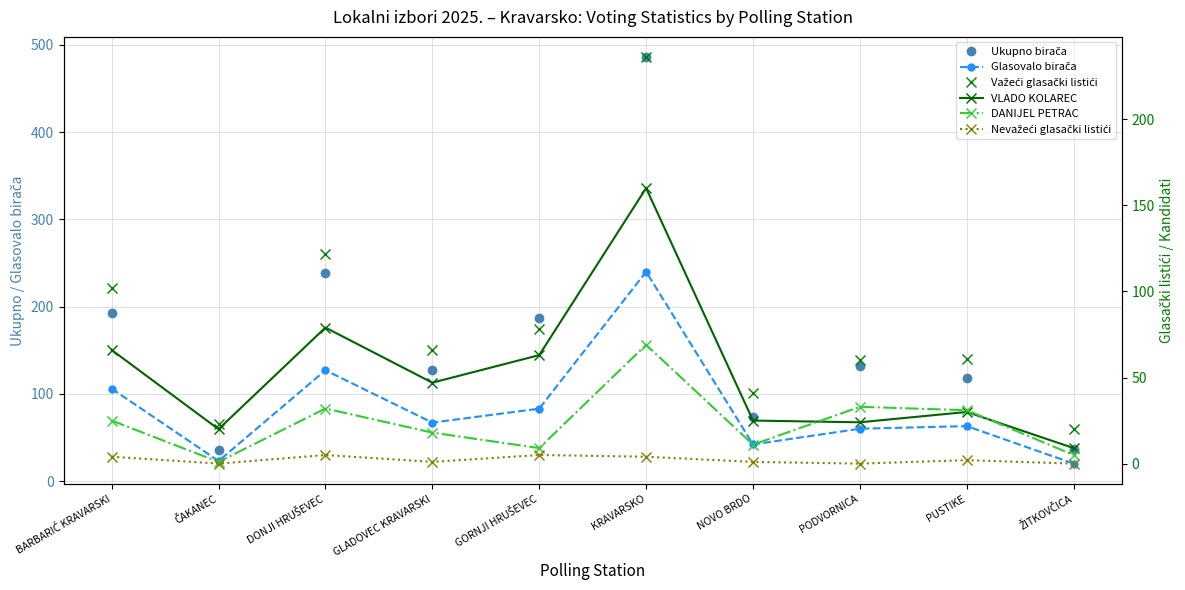

Reading left to right, extract all data points from this chart.

Ukupno birača: BARBARIĆ KRAVARSKI=193	ČAKANEC=36	DONJI HRUŠEVEC=238	GLADOVEC KRAVARSKI=127	GORNJI HRUŠEVEC=187	KRAVARSKO=486	NOVO BRDO=74	PODVORNICA=132	PUSTIKE=118	ŽITKOVČICA=37
Glasovalo birača: BARBARIĆ KRAVARSKI=106	ČAKANEC=23	DONJI HRUŠEVEC=127	GLADOVEC KRAVARSKI=67	GORNJI HRUŠEVEC=83	KRAVARSKO=240	NOVO BRDO=42	PODVORNICA=60	PUSTIKE=63	ŽITKOVČICA=20
Važeći glasački listići: BARBARIĆ KRAVARSKI=102	ČAKANEC=23	DONJI HRUŠEVEC=122	GLADOVEC KRAVARSKI=66	GORNJI HRUŠEVEC=78	KRAVARSKO=236	NOVO BRDO=41	PODVORNICA=60	PUSTIKE=61	ŽITKOVČICA=20
VLADO KOLAREC: BARBARIĆ KRAVARSKI=66	ČAKANEC=20	DONJI HRUŠEVEC=79	GLADOVEC KRAVARSKI=47	GORNJI HRUŠEVEC=63	KRAVARSKO=160	NOVO BRDO=25	PODVORNICA=24	PUSTIKE=30	ŽITKOVČICA=9
DANIJEL PETRAC: BARBARIĆ KRAVARSKI=25	ČAKANEC=1	DONJI HRUŠEVEC=32	GLADOVEC KRAVARSKI=18	GORNJI HRUŠEVEC=9	KRAVARSKO=69	NOVO BRDO=11	PODVORNICA=33	PUSTIKE=31	ŽITKOVČICA=5
Nevažeći glasački listići: BARBARIĆ KRAVARSKI=4	ČAKANEC=0	DONJI HRUŠEVEC=5	GLADOVEC KRAVARSKI=1	GORNJI HRUŠEVEC=5	KRAVARSKO=4	NOVO BRDO=1	PODVORNICA=0	PUSTIKE=2	ŽITKOVČICA=0